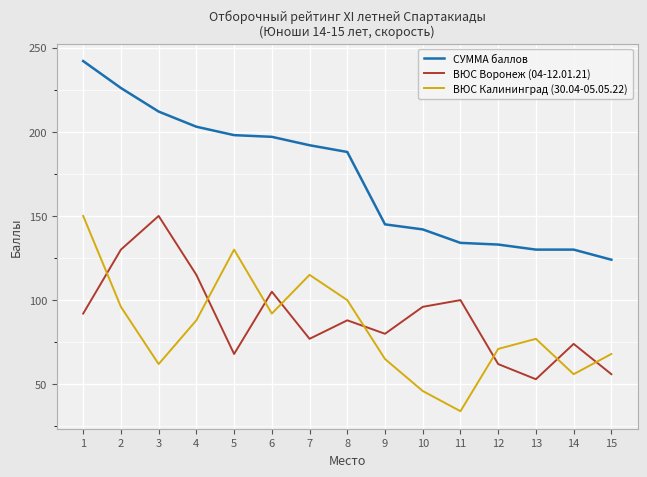

At which label is ВЮС Воронеж (04-12.01.21) closest to 101?

11